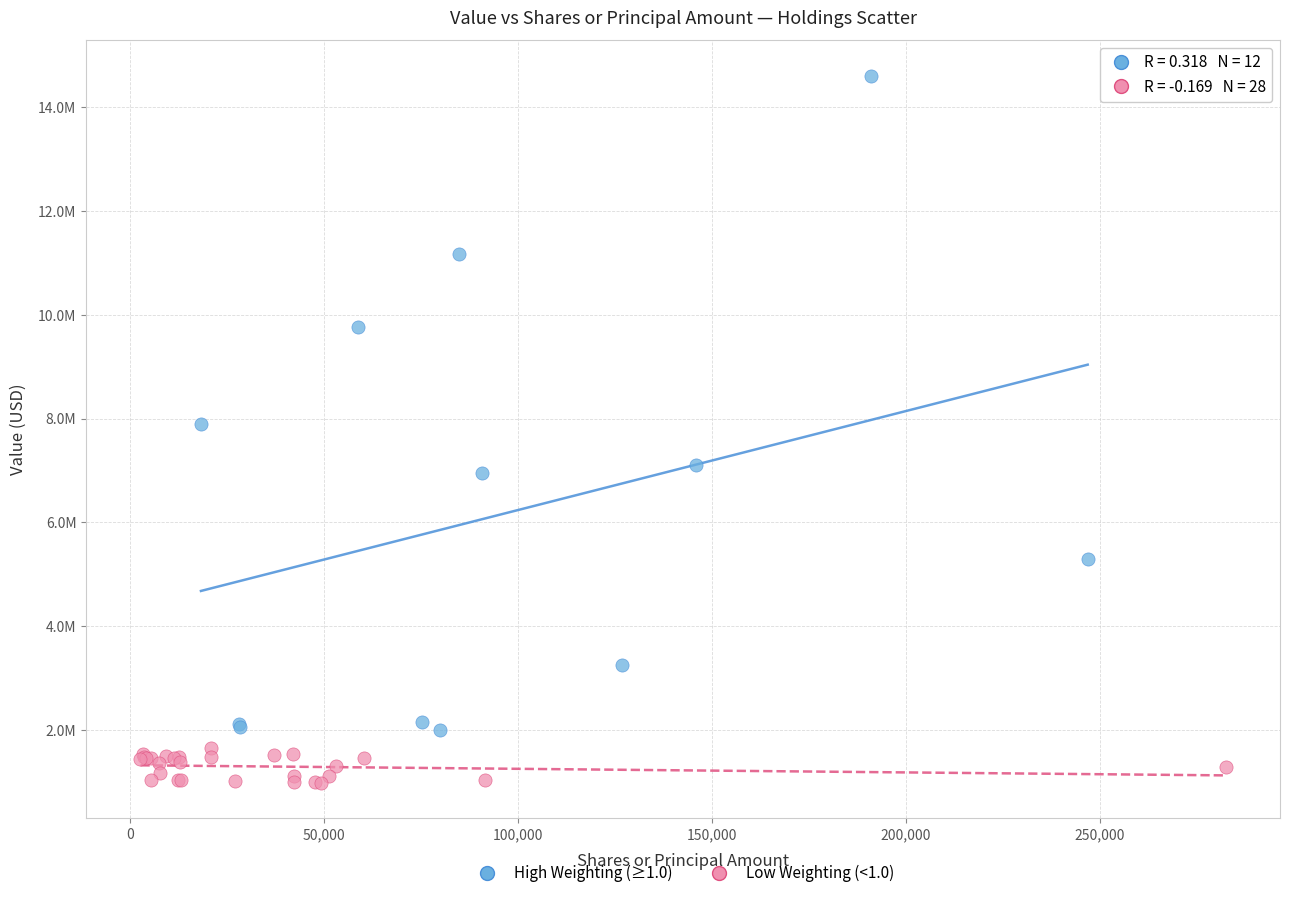

Which series contains the highest Y value?

High Weighting (≥1.0)